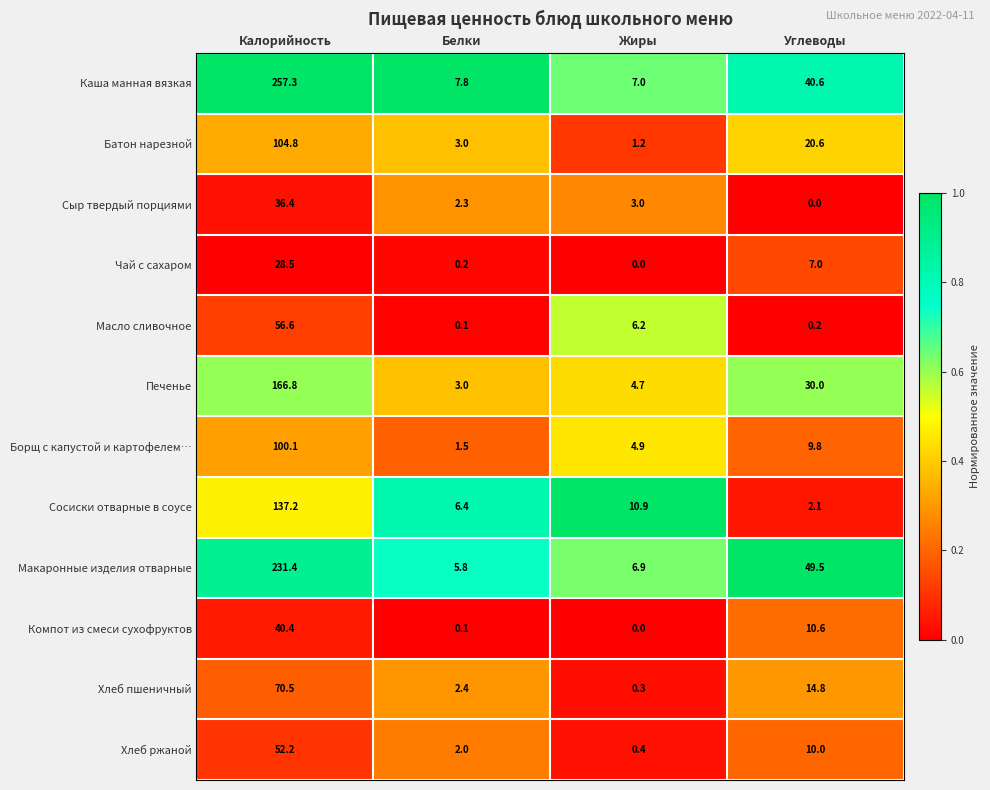

Which series has the widest spread of values?

Каша манная вязкая